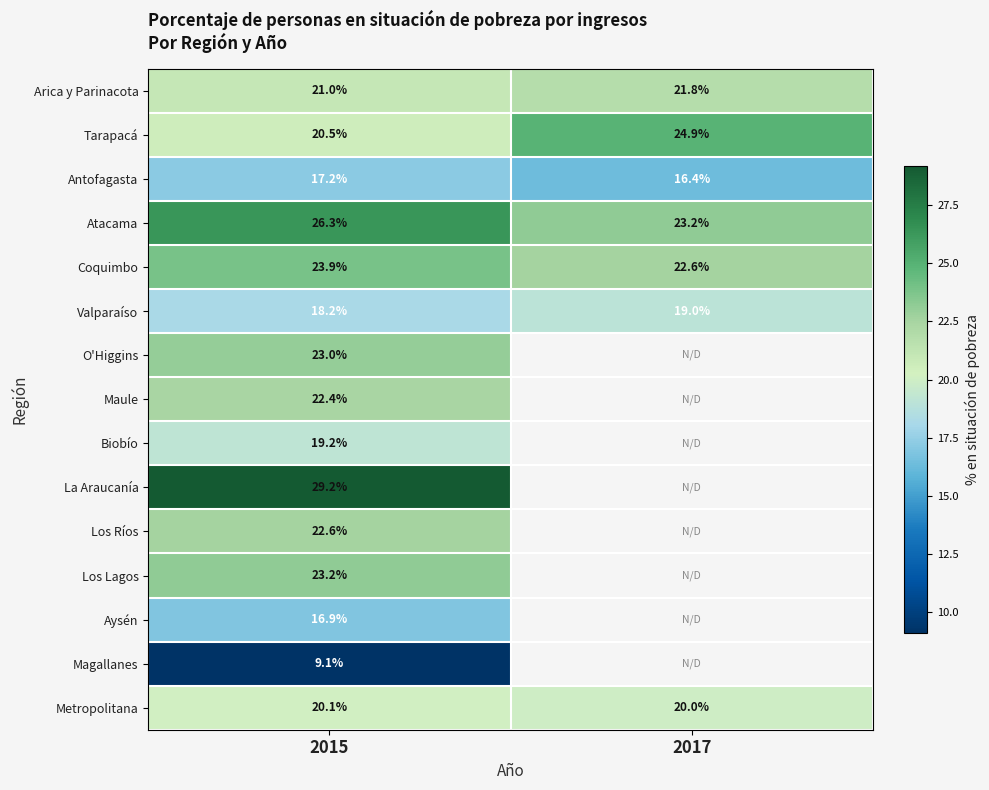

At which label does Valparaíso reach its minimum?

2015